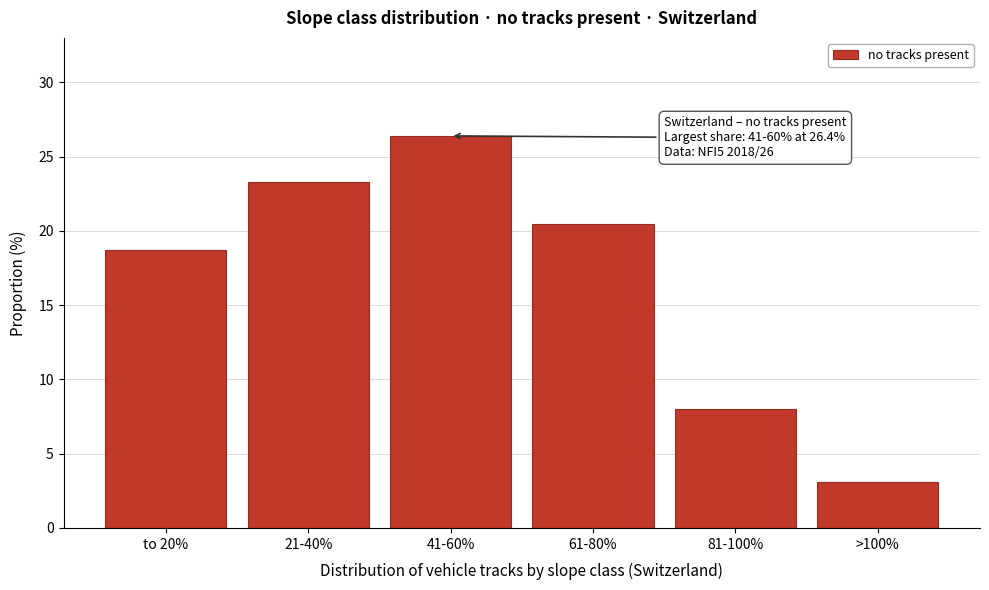

Reading left to right, transcribe all the data shown in this chart.

18.7	23.3	26.4	20.5	8.0	3.1